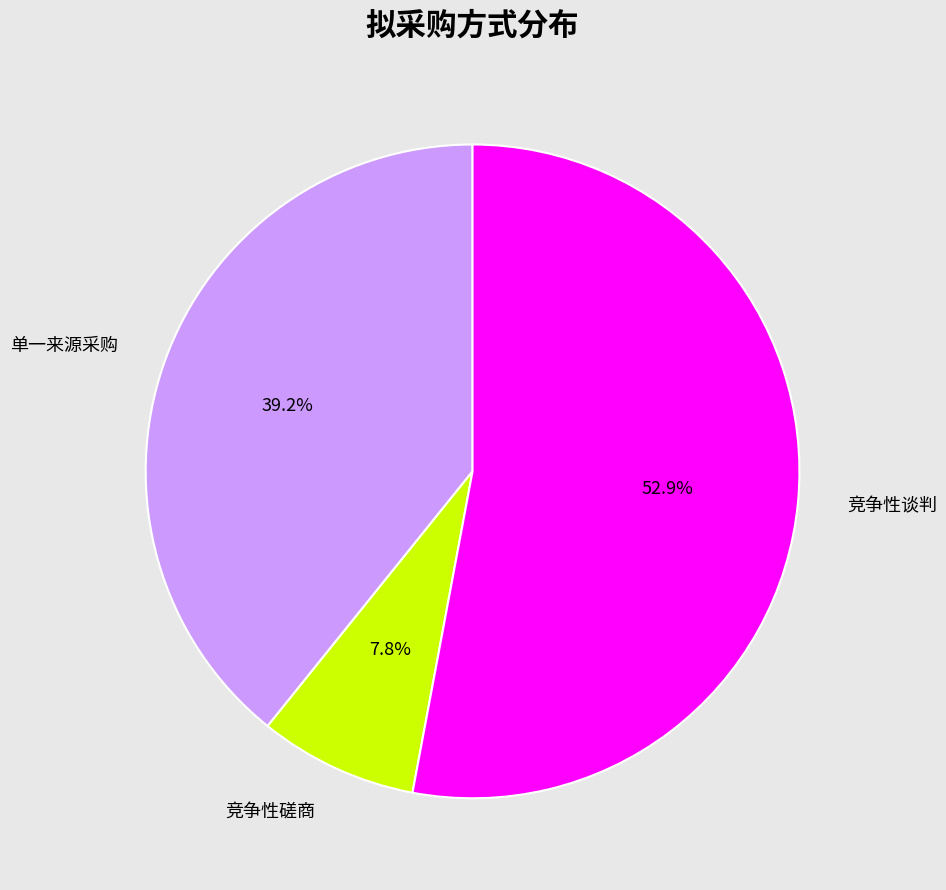

Is it true that 单一来源采购 is 39% of the pie?

True